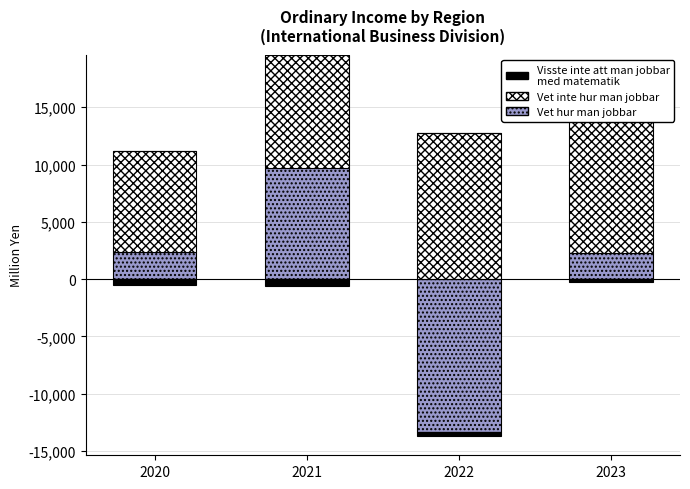

Which has a higher value, 2022 or 2023?

2023